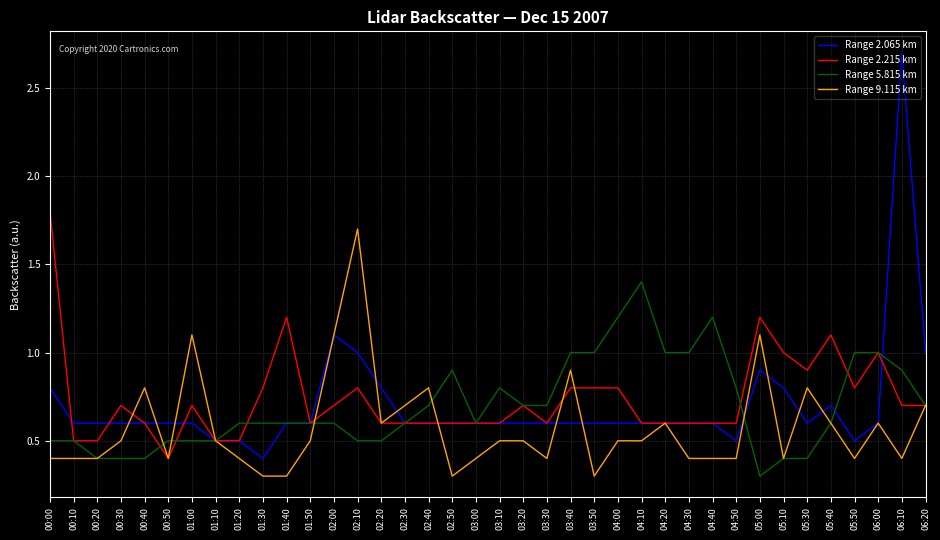

Is this an area chart (filled region under the line)?

No